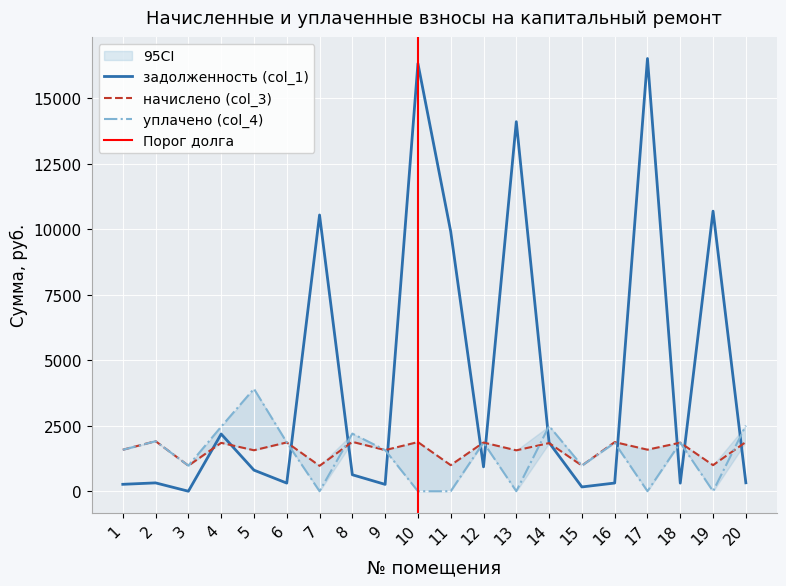

Rank the series by their maximum value, from highest to lowest.

задолженность (col_1), уплачено (col_4), начислено (col_3)